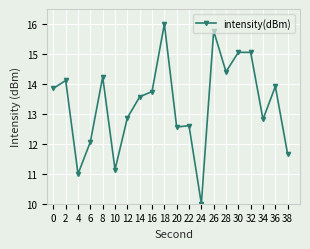

Reading left to right, transcribe all the data shown in this chart.

13.8	14.1	11.0	12.1	14.2	11.1	12.9	13.6	13.7	16.0	12.6	12.6	10.0	15.8	14.4	15.1	15.1	12.8	13.9	11.7